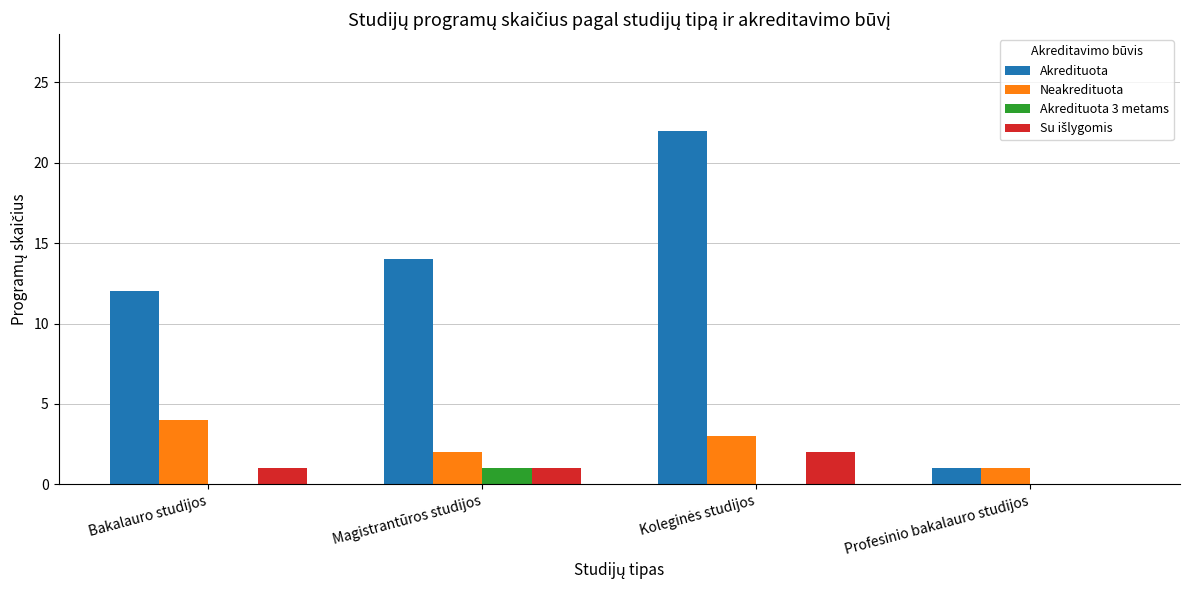

Is it true that Neakredituota equals 5 at Bakalauro studijos?

False